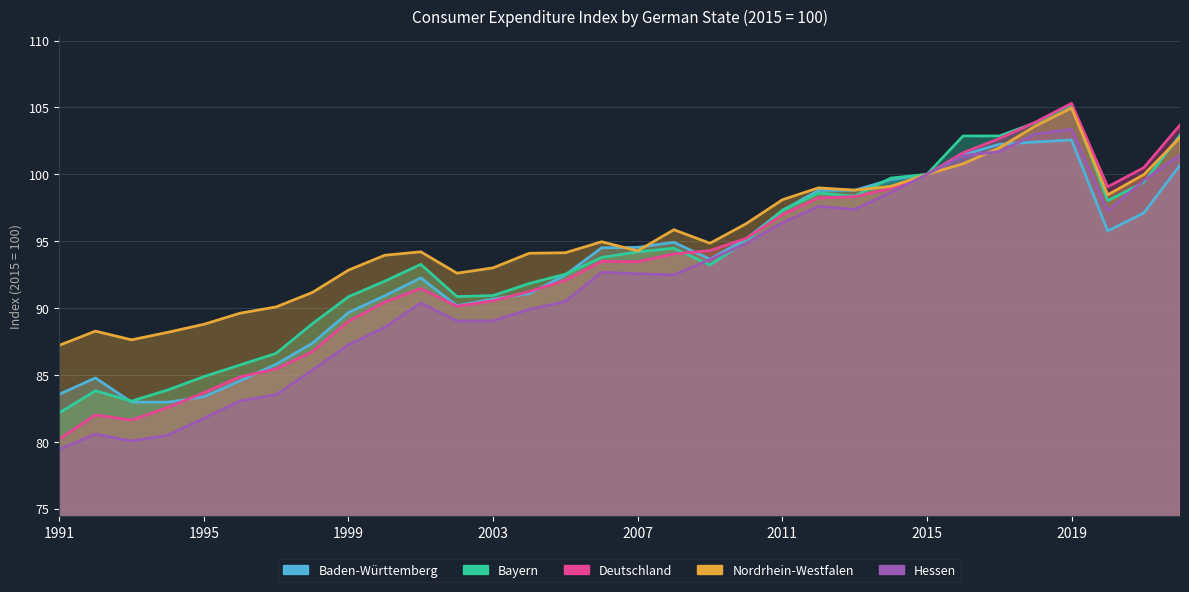

What is the difference between the maximum and second lowest values in the Baden-Württemberg series?

19.6